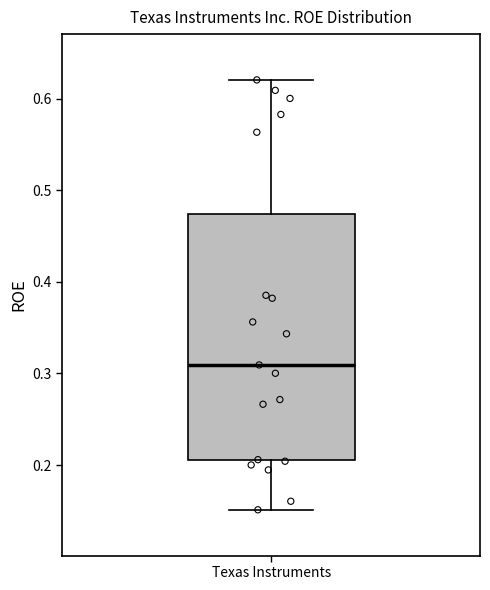

Transcribe this box plot: give where the median line is, the range the box spans, and where the two whiskers end, as read against the y-axis. The values are not printed on the chart, so give them approximately, as read against the axis.

median 0.31, box 0.21 to 0.47, whiskers 0.15 to 0.62